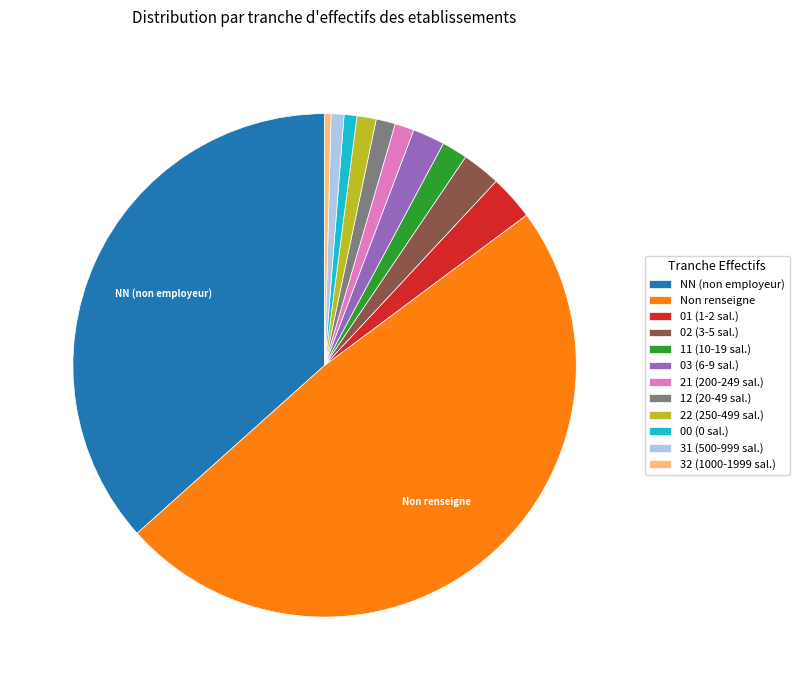

Is it true that 11 (10-19 sal.) is 2% of the pie?

True